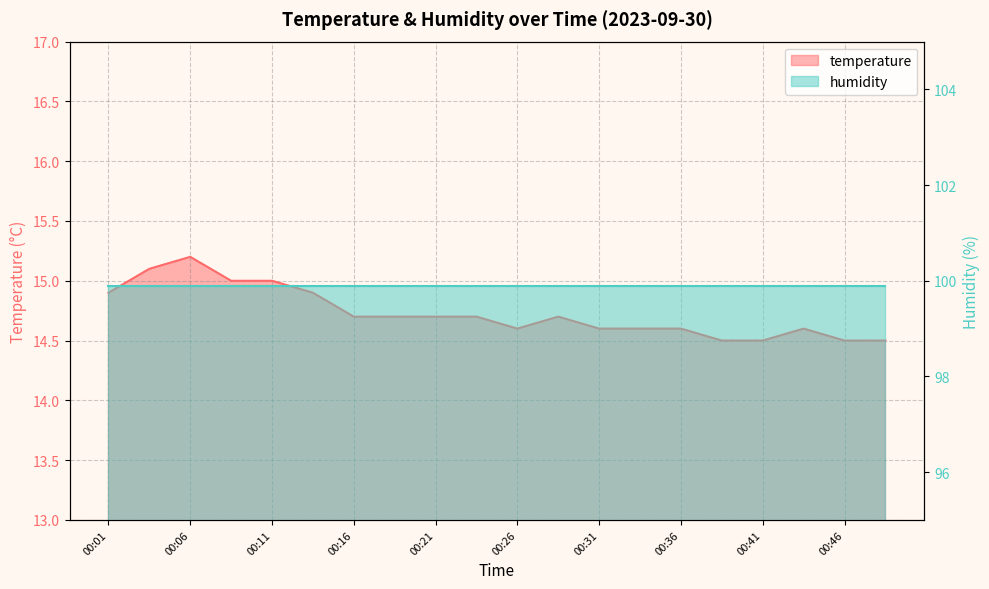

True or false: the data shows 9.4 at 00:11.

False